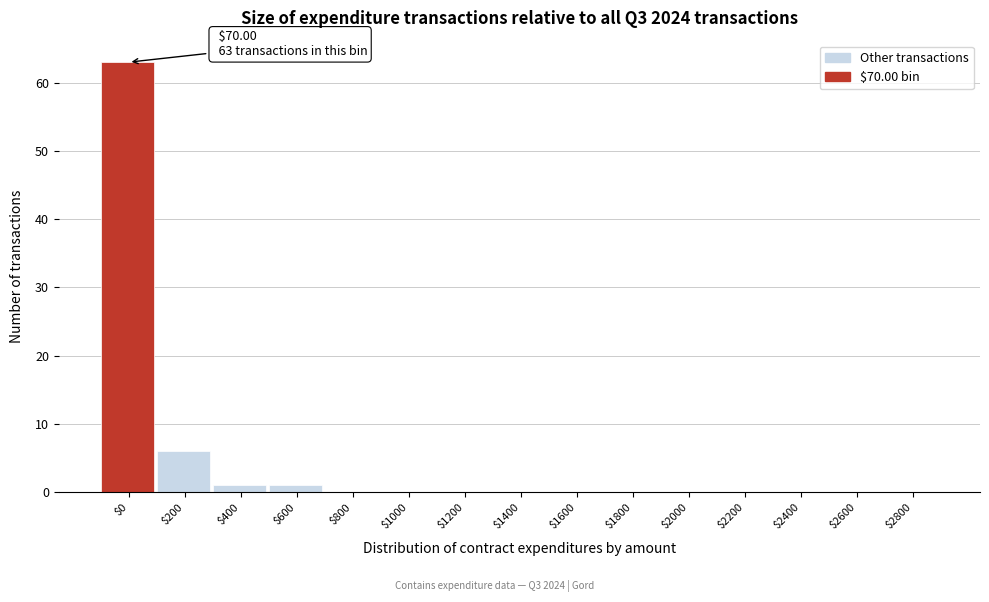

What is the maximum value shown in the chart?

63